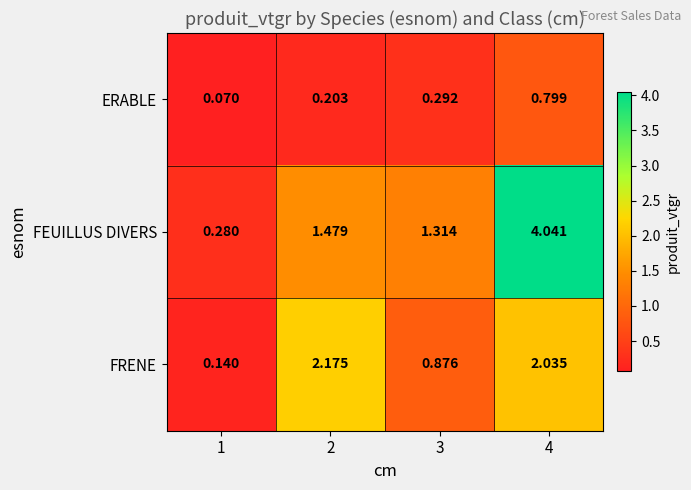

How many values in the FEUILLUS DIVERS series exceed 1?

3